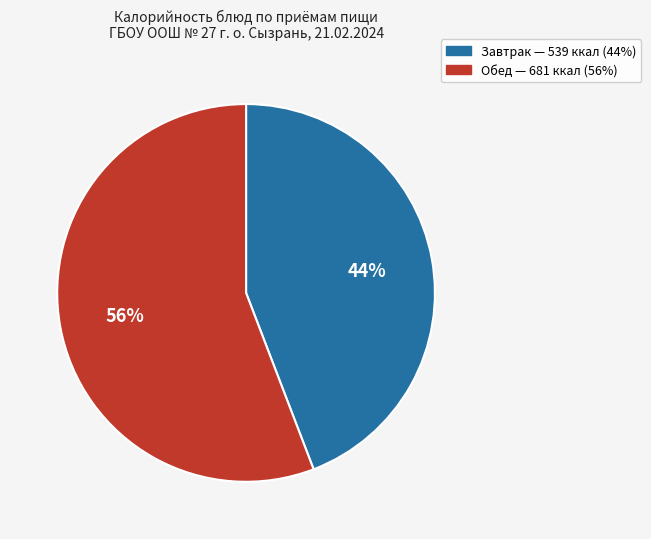

Does any single category account for the majority?

Yes